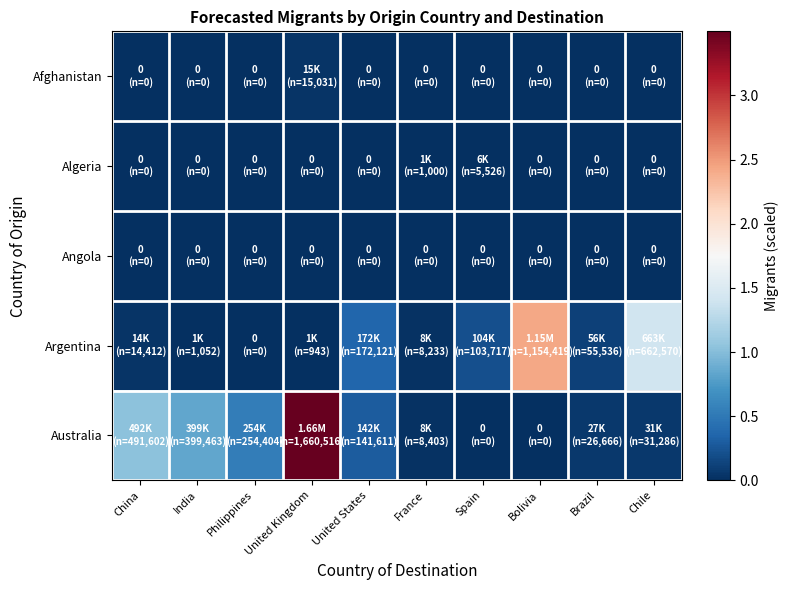

At how many categories does at least one series exceed 2?

2